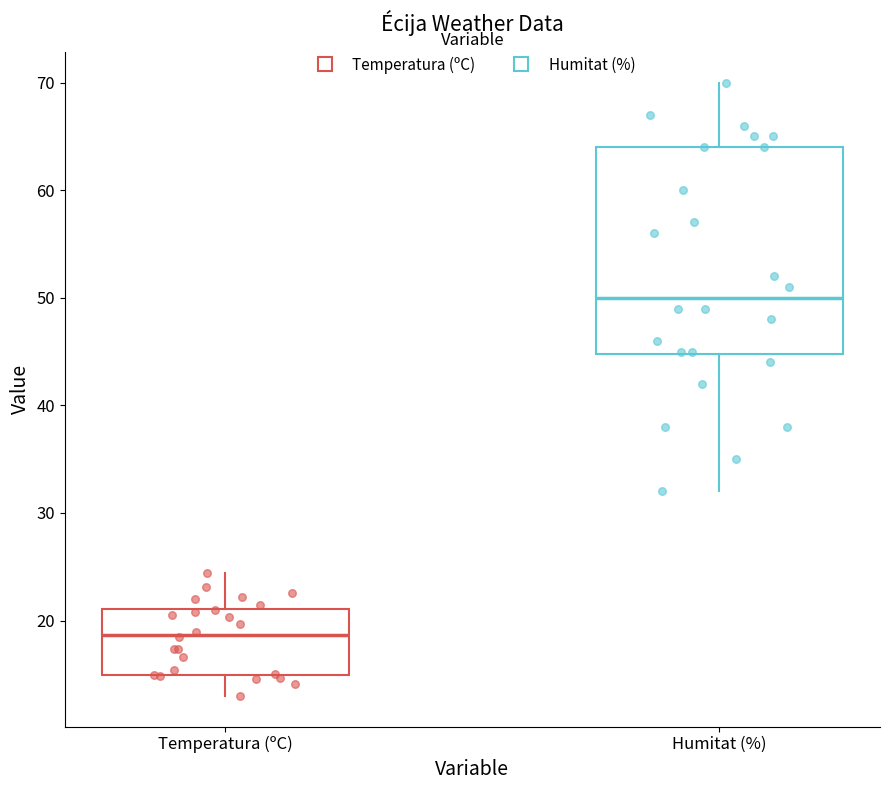

Where does the median line of the box for Temperatura (ºC) sit on the y-axis? The values are not printed on the chart, so give them approximately, as read against the axis.

19